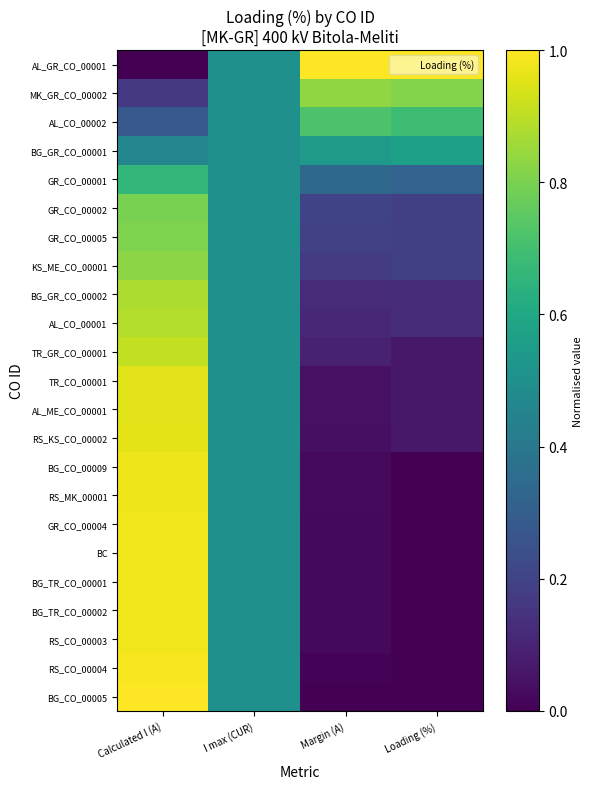

At how many categories does at least one series exceed 0?

4